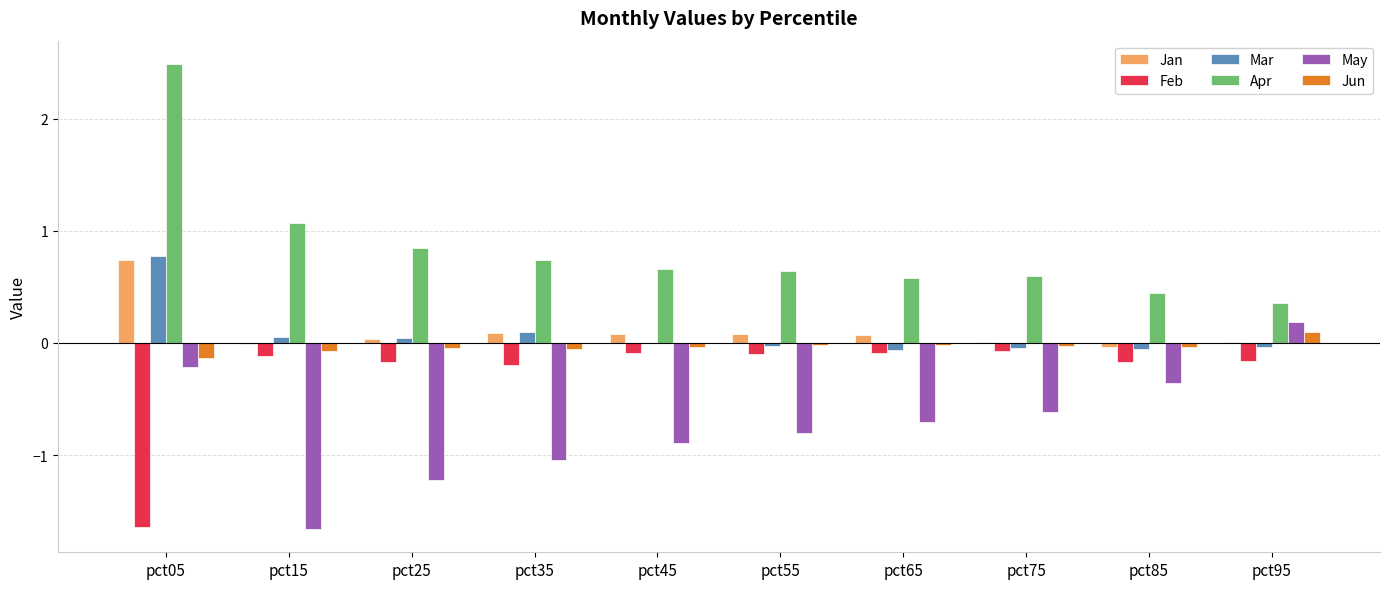

Which series has the largest total across all categories?

Apr